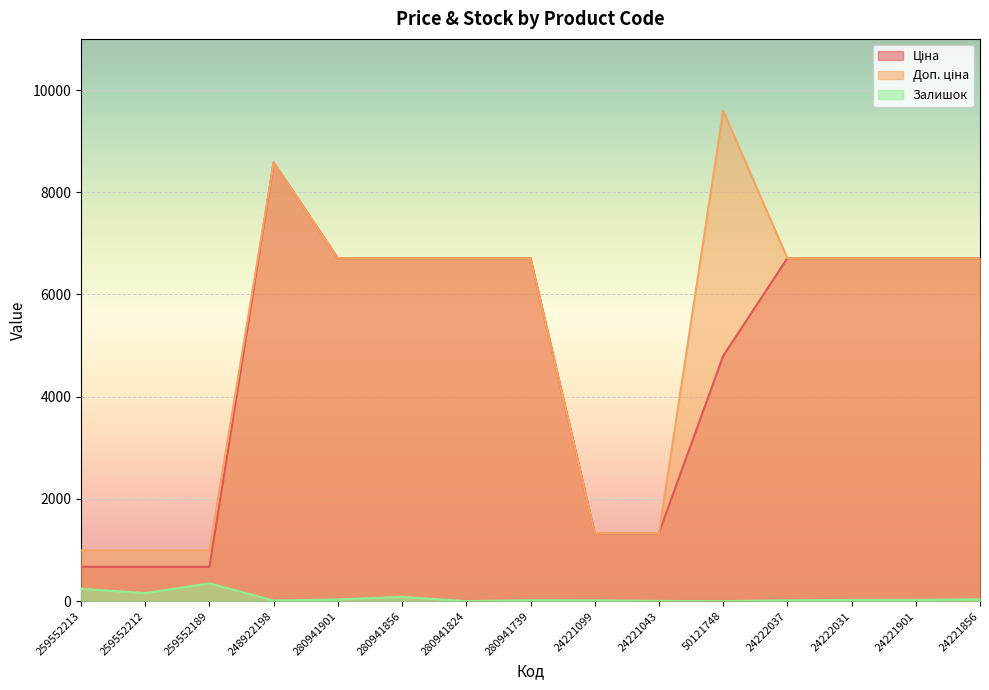

What is the label of the 7th point from the left?

280941824